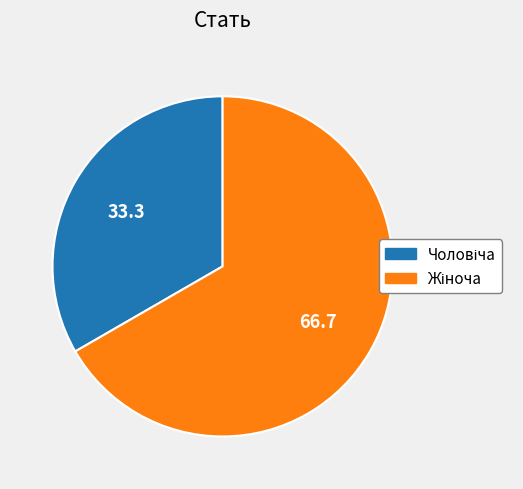

Is there a majority slice in this chart?

Yes